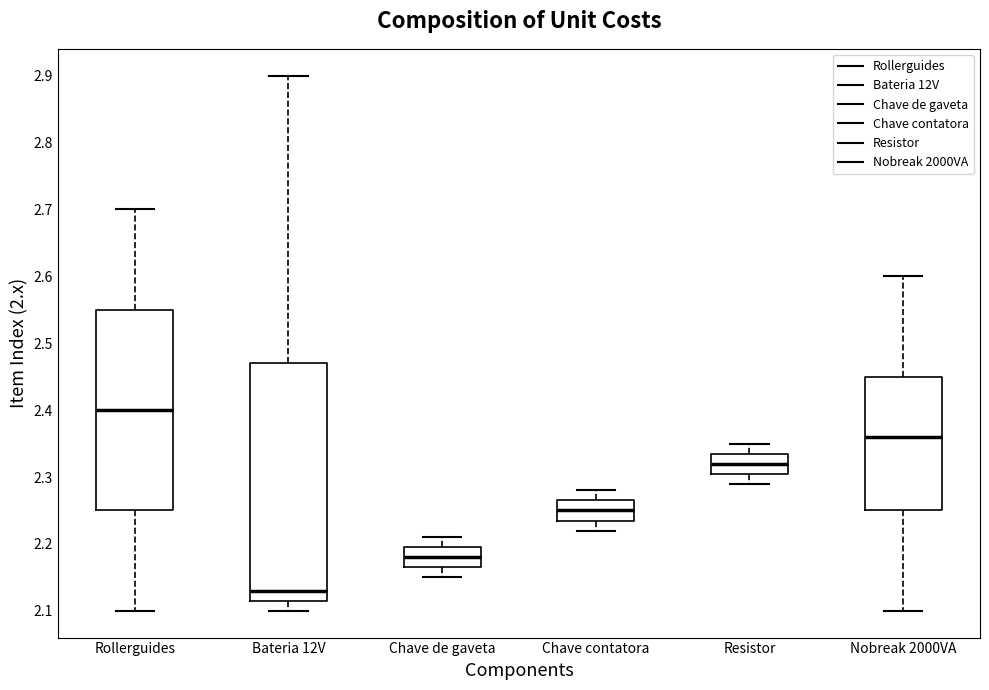

Which box's median line is the lowest?

Bateria 12V